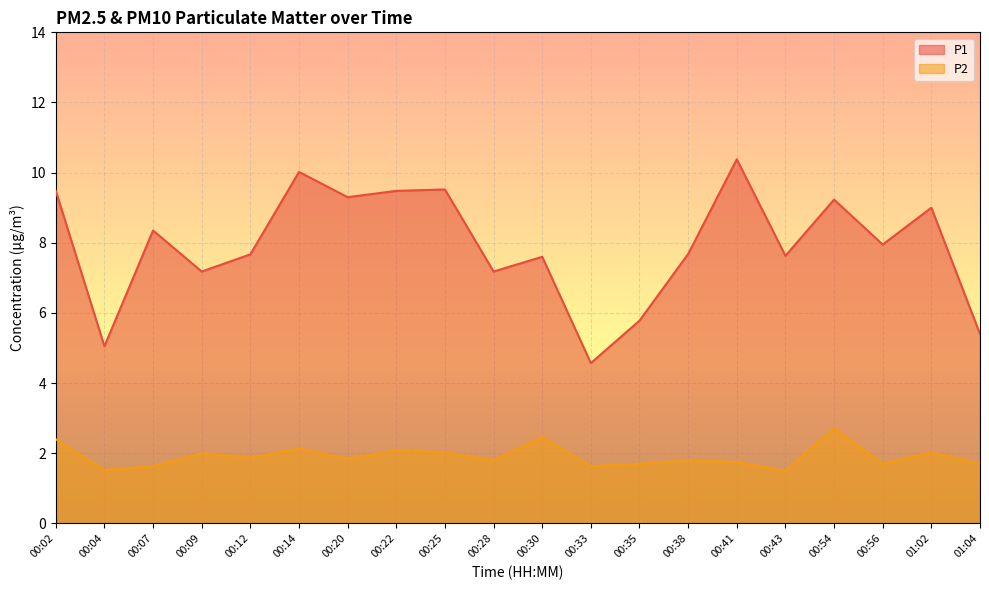

What is the maximum value shown in the chart?

10.4